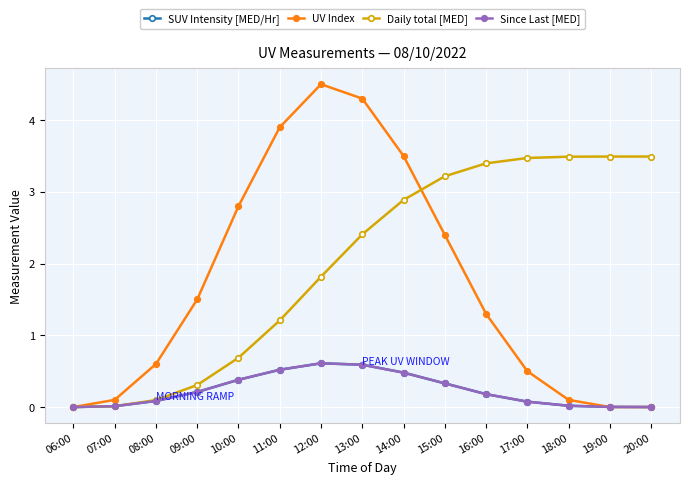

Is this an area chart (filled region under the line)?

No